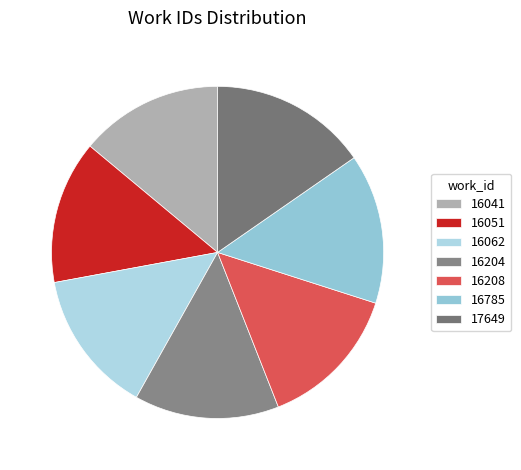

Which category has the smallest portion of the pie?

16041